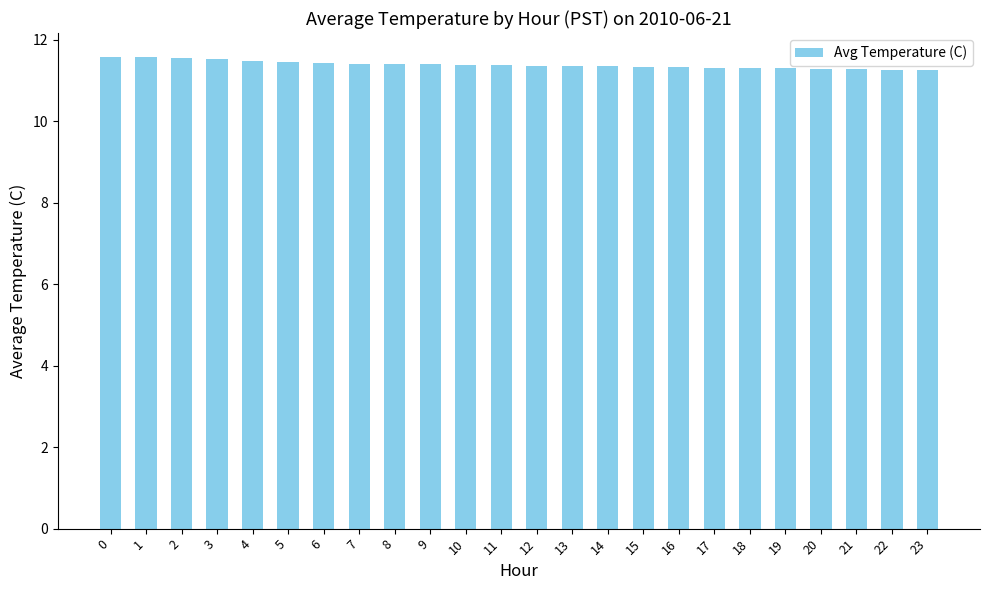

What is the value of the 2nd bar from the left?

11.6